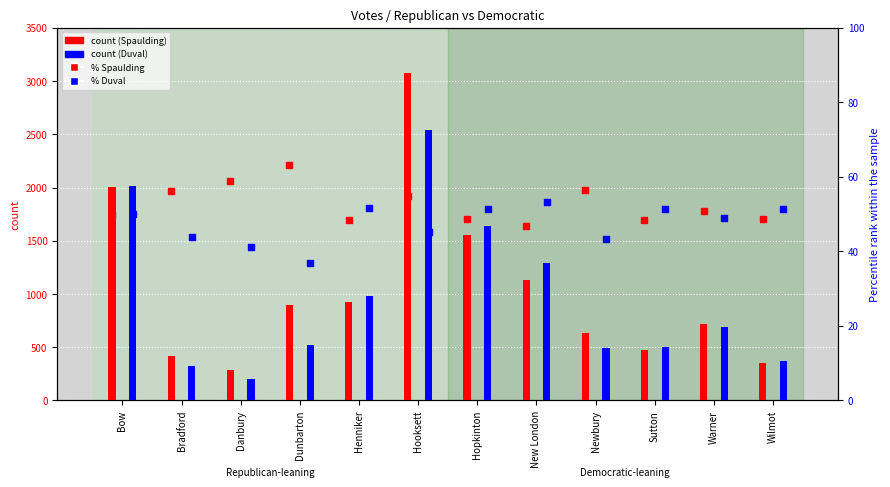

Which series has the largest Y range (max minus min)?

Peter J. Spaulding